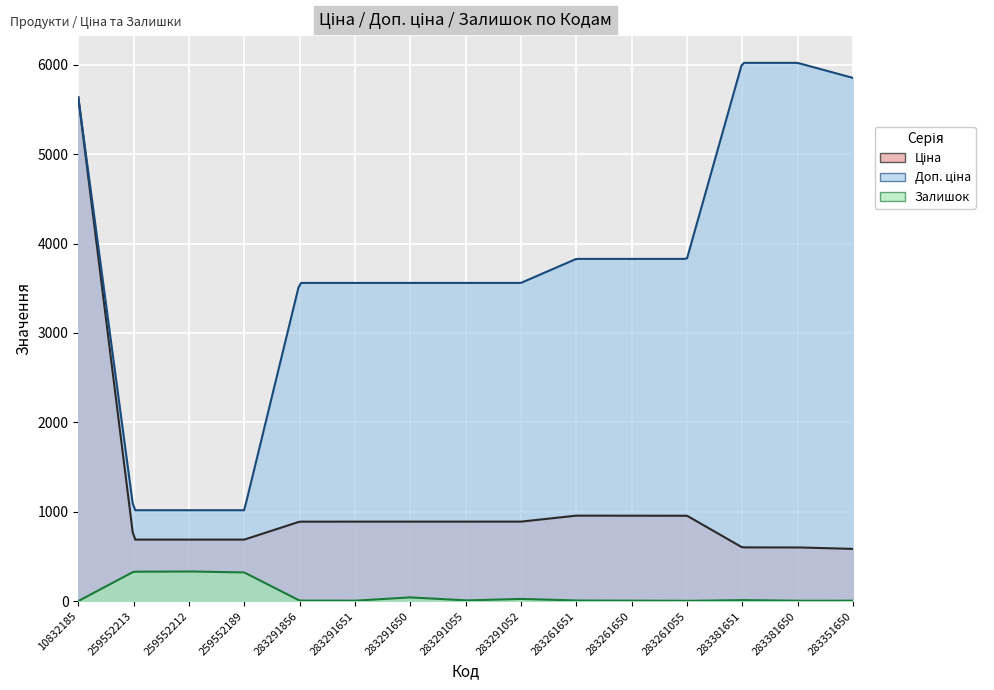

Is it true that Залишок equals 3.4 at 10832185?

False